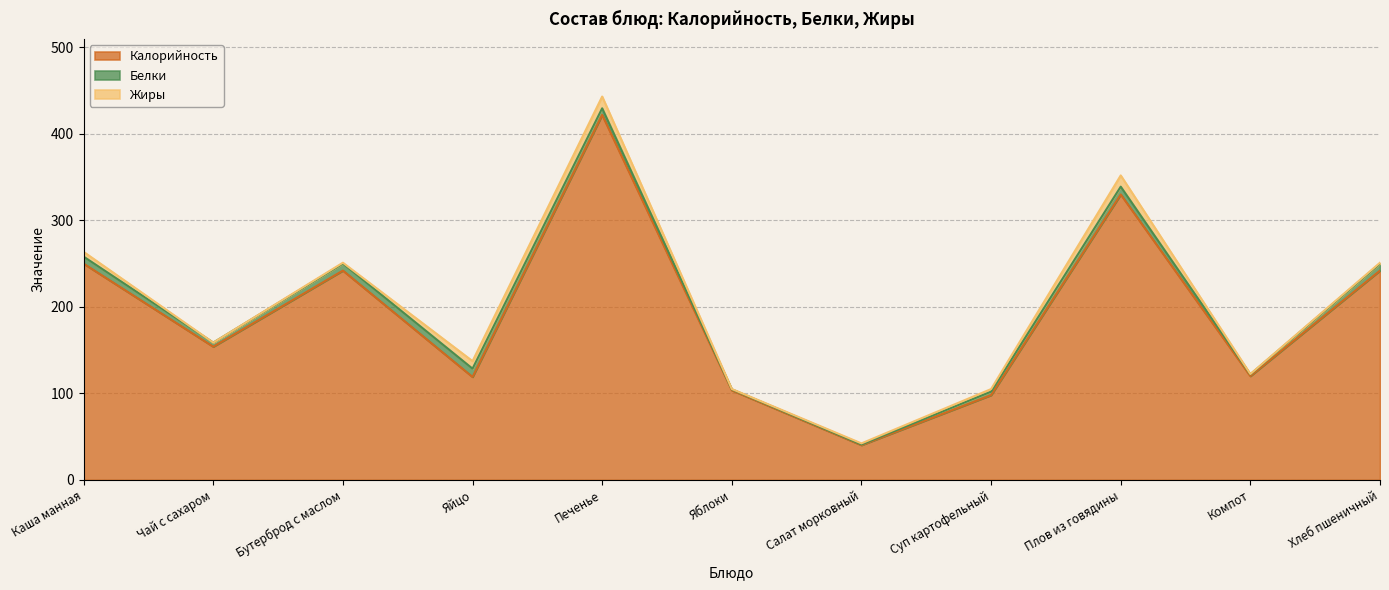

What is the label of the 8th point from the right?

Яйцо